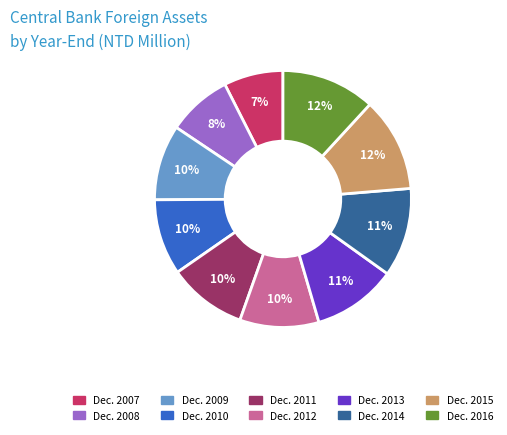

To the nearest percent, what percentage of the pie is Dec. 2013?

11%